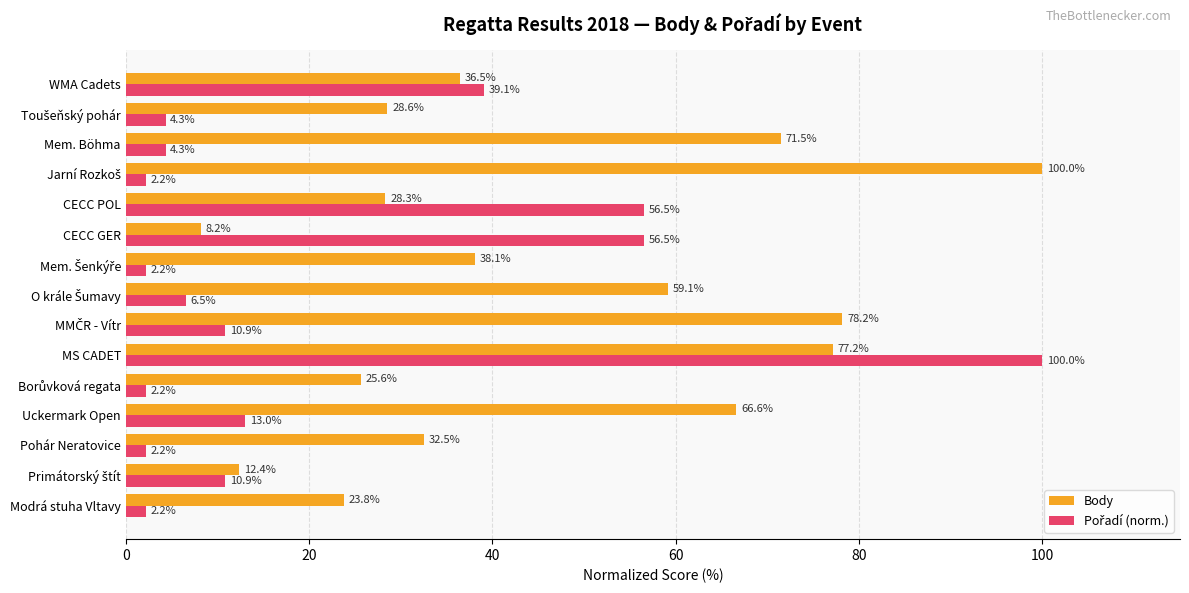

What is the smallest value displayed?

2.2